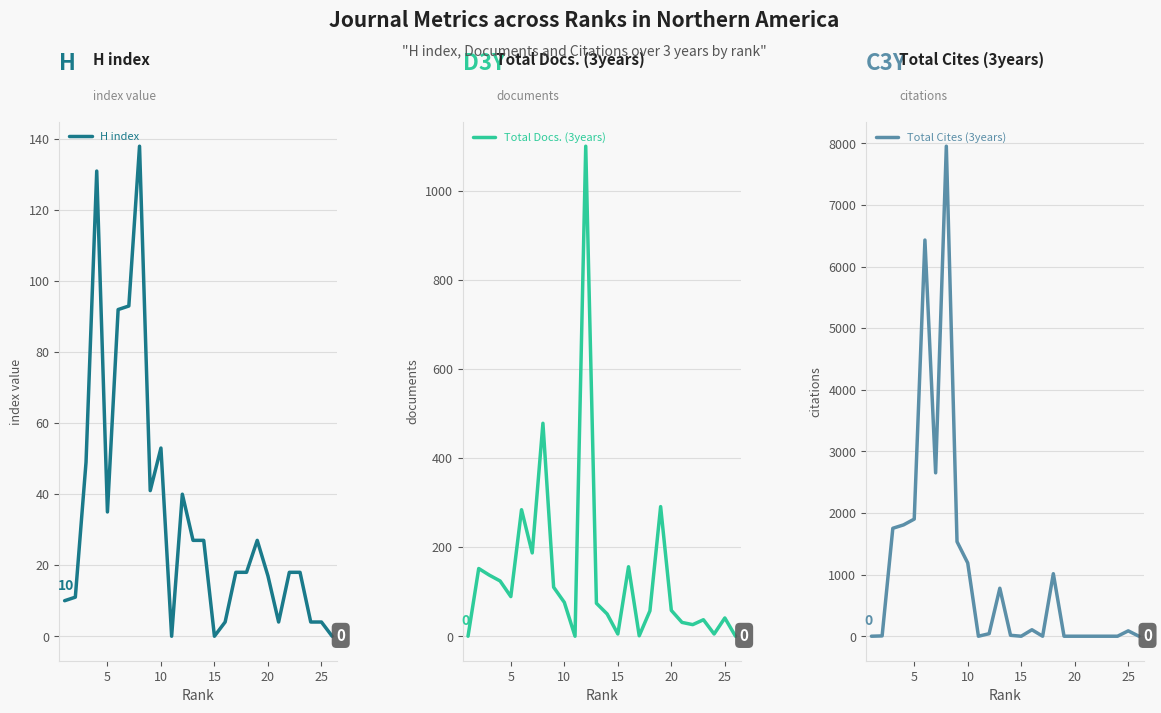

True or false: H index has more than 0 interior local peaks.

True